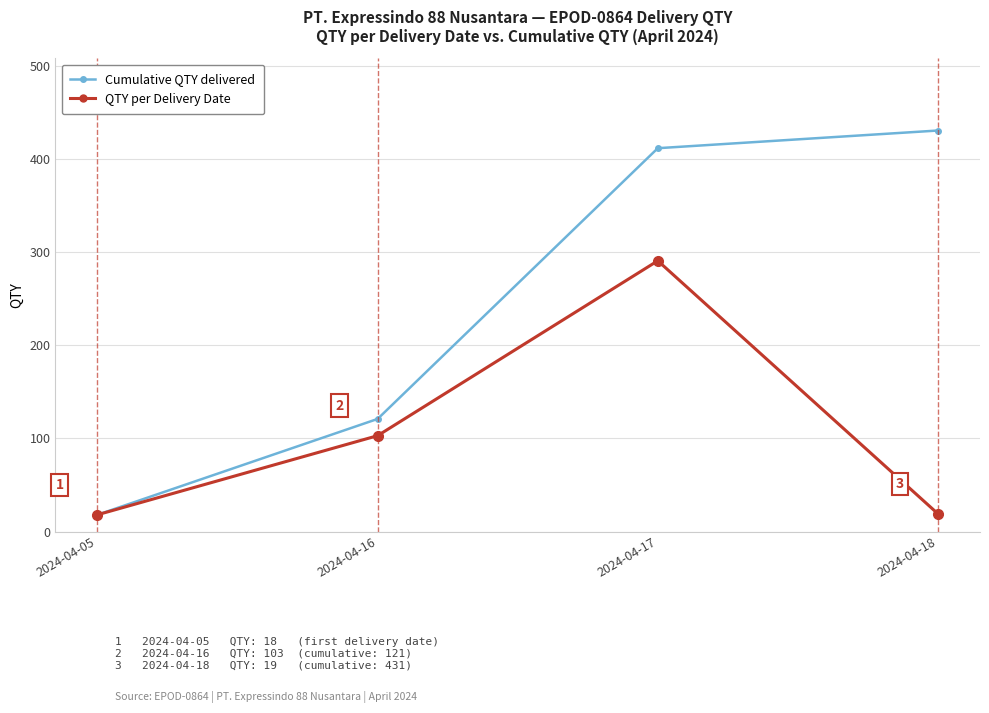

List the series in order of their overall mean, highest first.

Cumulative QTY delivered, QTY per Delivery Date